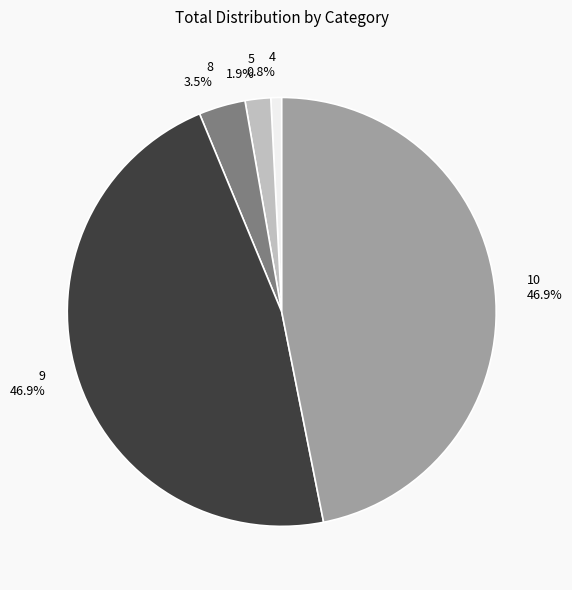

To the nearest percent, what is the difference between the largest and smallest slice percentages?

46%